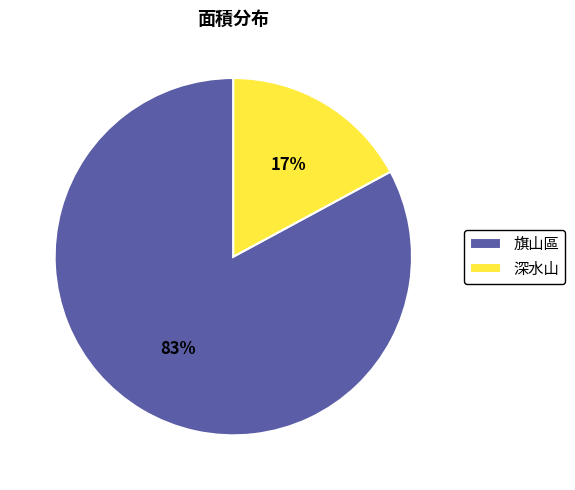

Which category has the smallest portion of the pie?

深水山